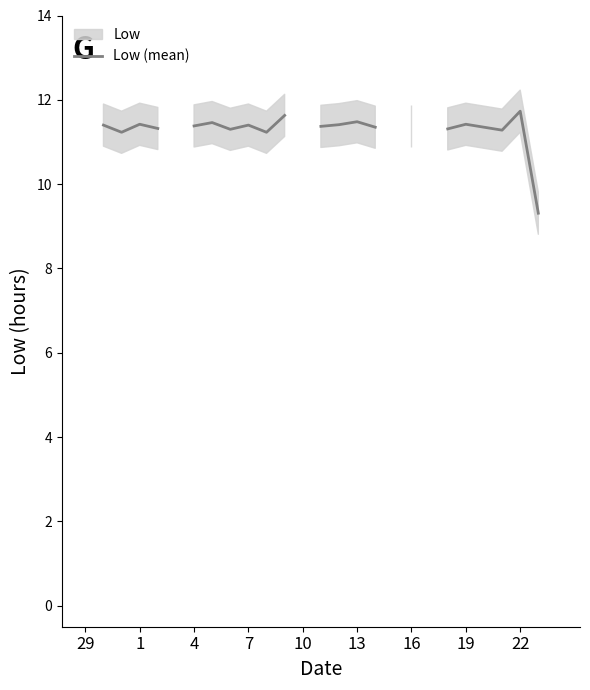

What is the label of the 16th point from the left?

13